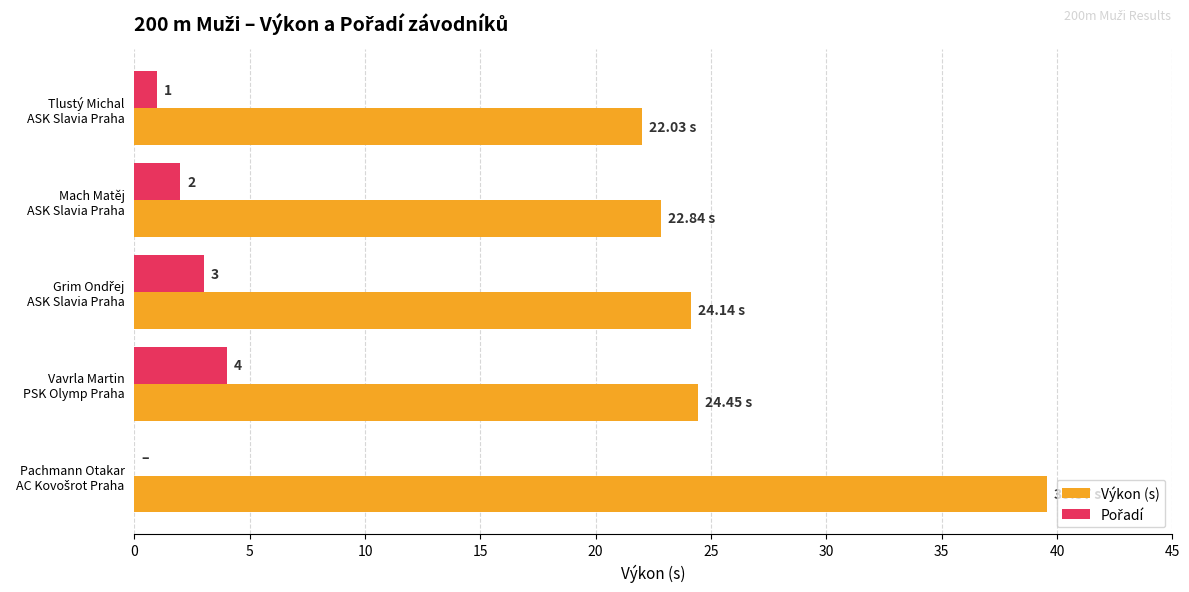

What is the sum of all Výkon (s) values?

133.0